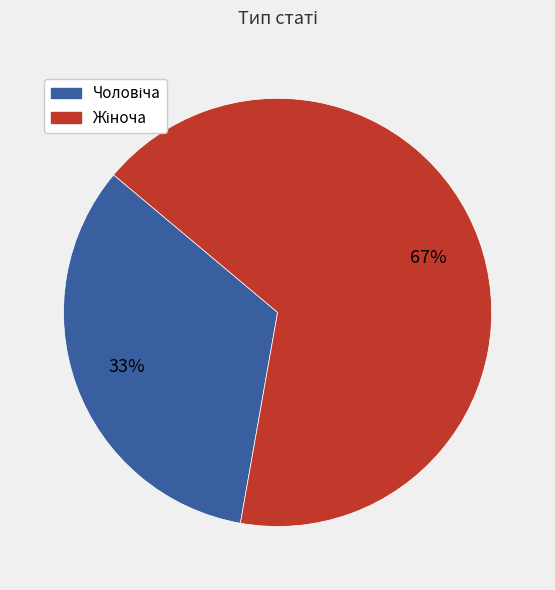

To the nearest percent, what is the average slice percentage?

50%